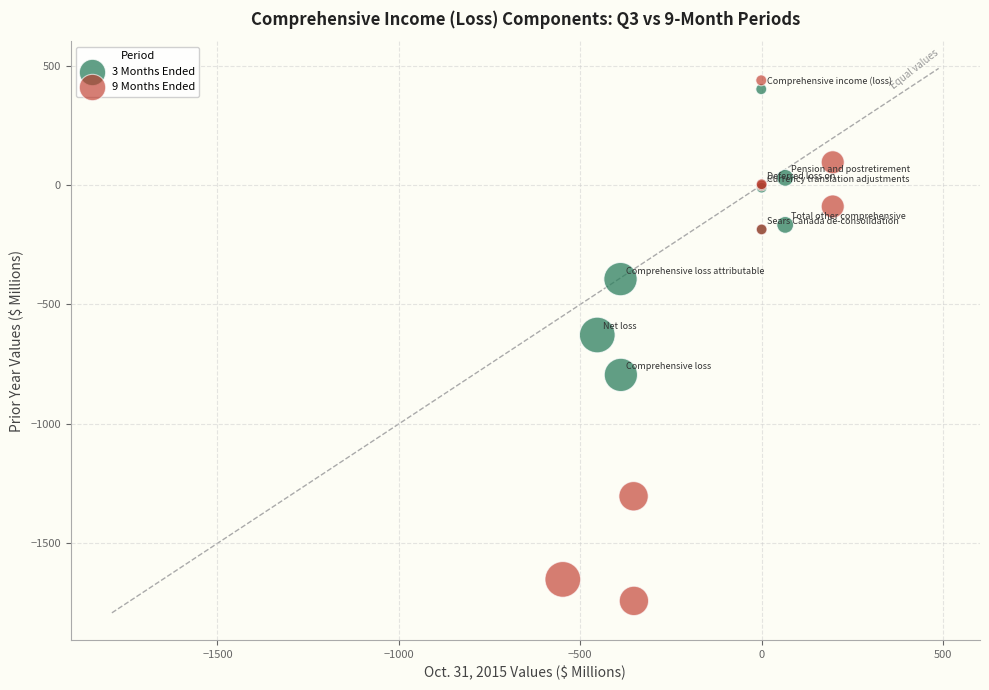

Which series has the largest Y range (max minus min)?

9 Months Ended